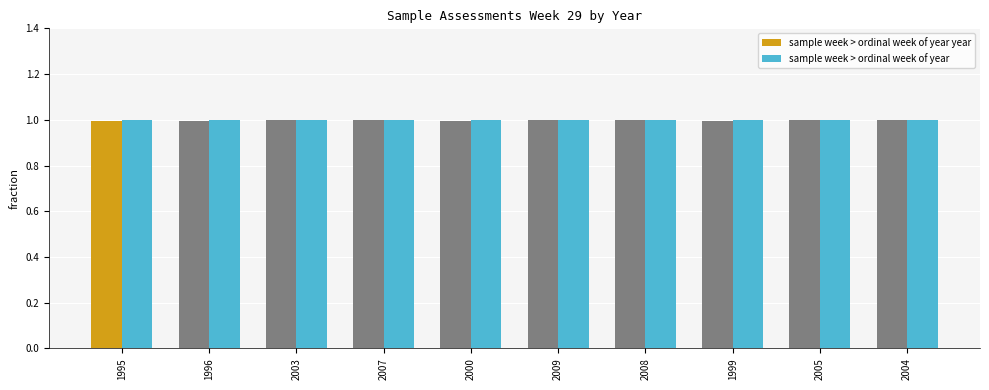

At how many categories does at least one series exceed 0?

10